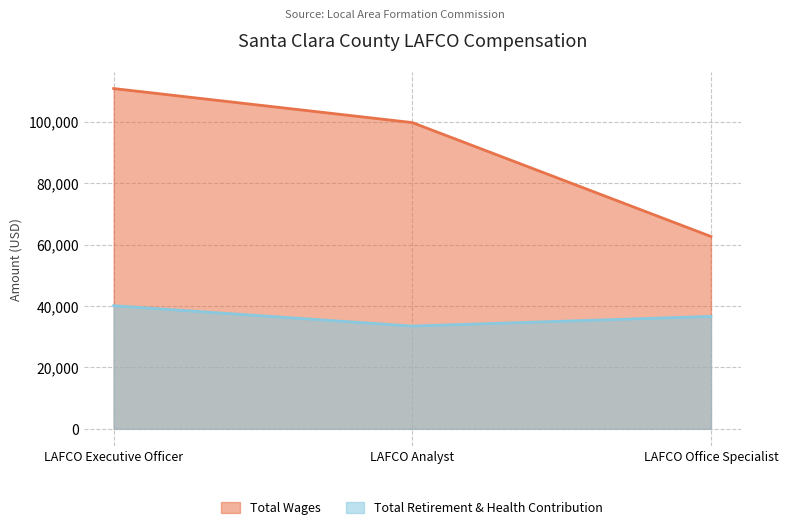

What is the difference between the second highest and minimum values in the Total Retirement & Health Contribution series?

3141.5